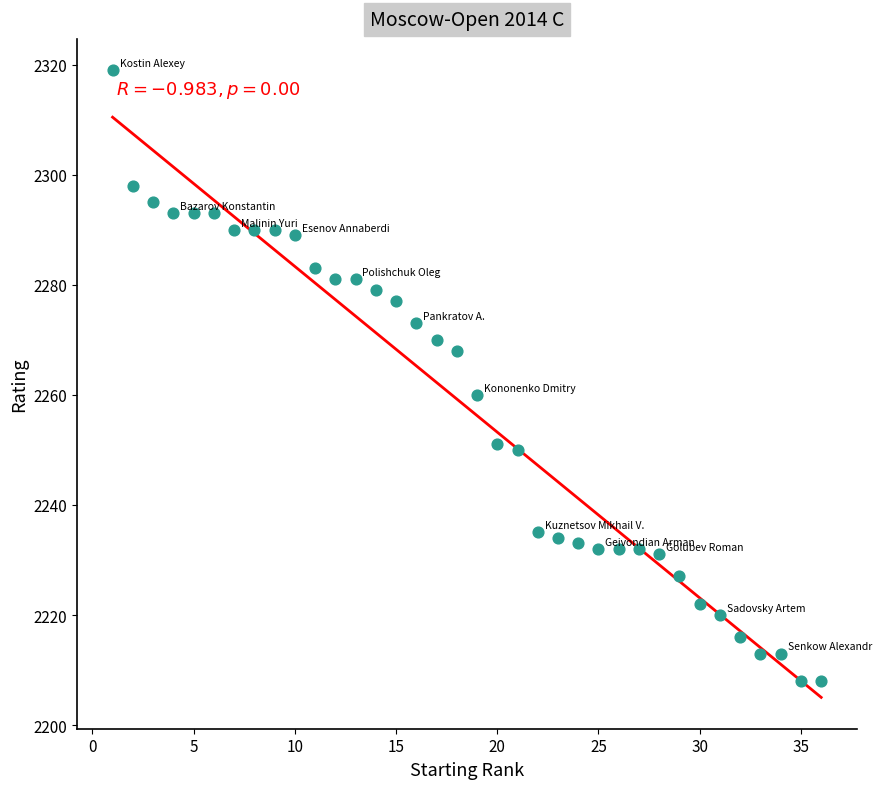

What Y value in the scatter plot is closest to 2263?

2260